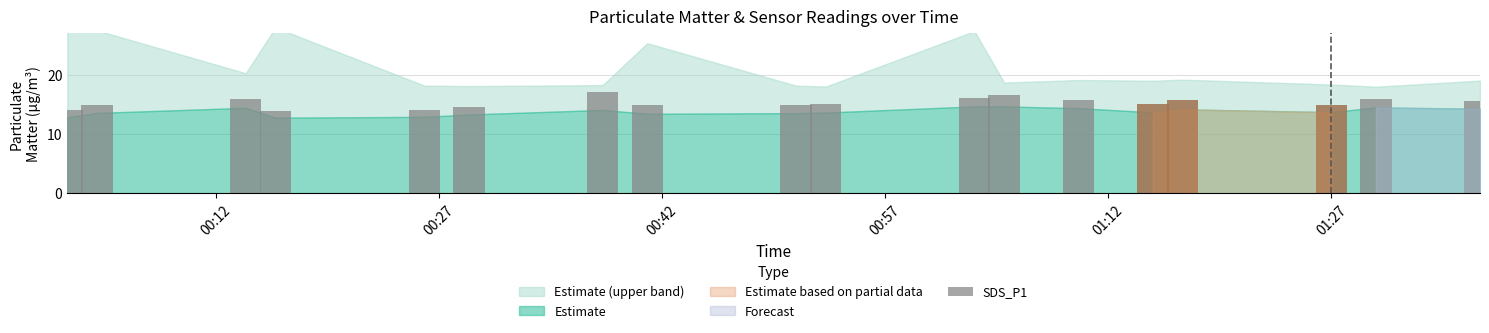

Reading right to left, list all the values displayed in this chart.

15.6	16.0	14.9	15.7	15.1	15.8	16.6	16.2	15.1	14.9	14.8	17.2	14.6	14.1	14.0	15.9	15.0	14.1